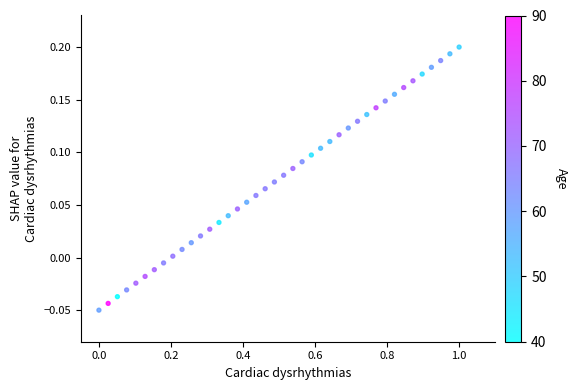

What is the range of X values (max minus min)?

1.0